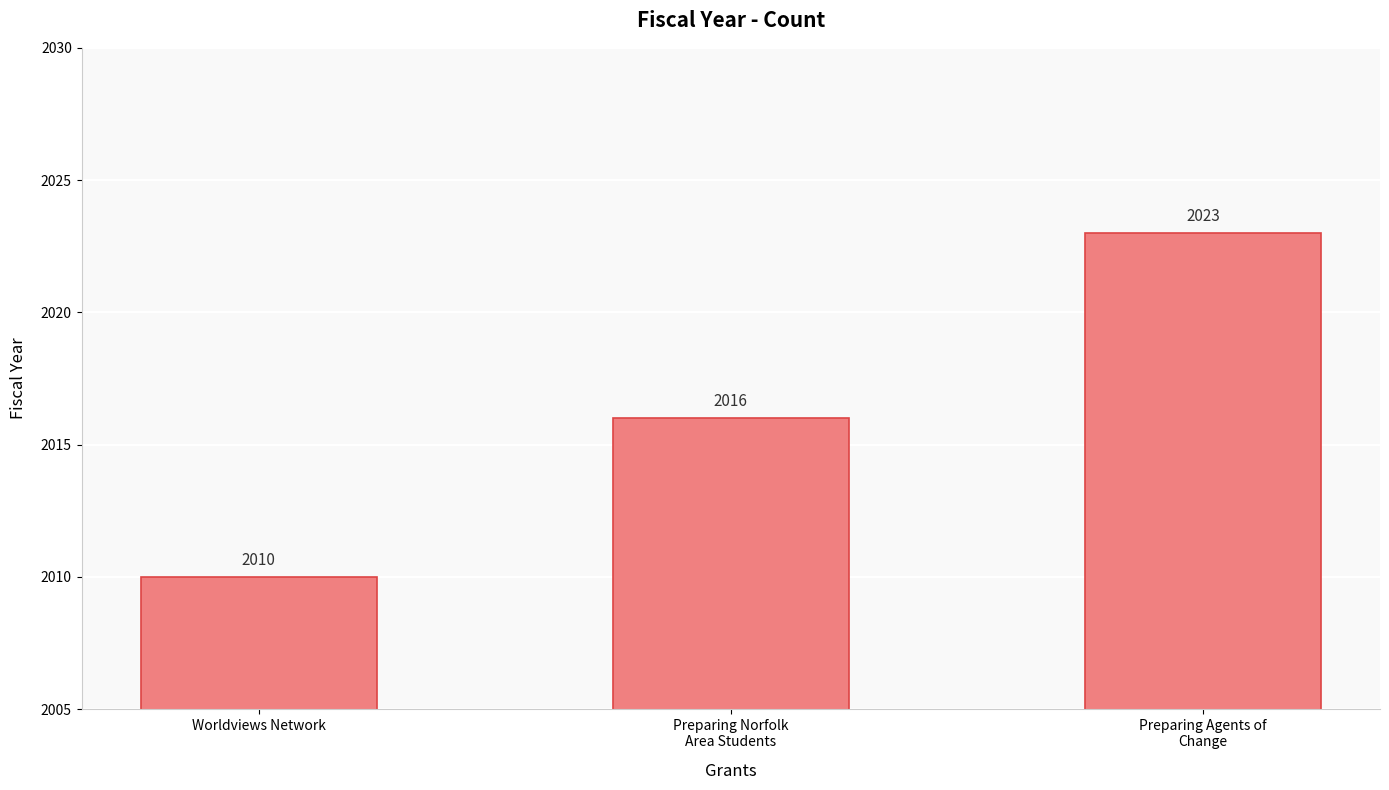

The chart shows a value of 2016 at Preparing Norfolk
Area Students. True or false?

True